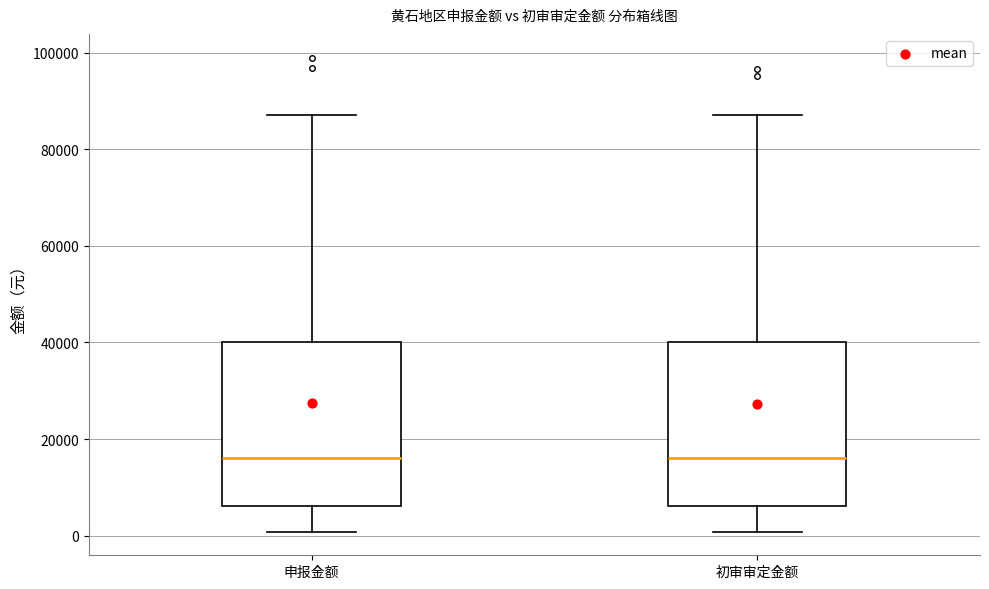

Reading left to right, read every box against the y-axis: the position of its median line, the range the box covers, and the ends of its whiskers. The values are not printed on the chart, so give them approximately, as read against the axis.

申报金额: median 16000, box 6000 to 40000, whiskers 0 to 88000
初审审定金额: median 16000, box 6000 to 40000, whiskers 0 to 88000